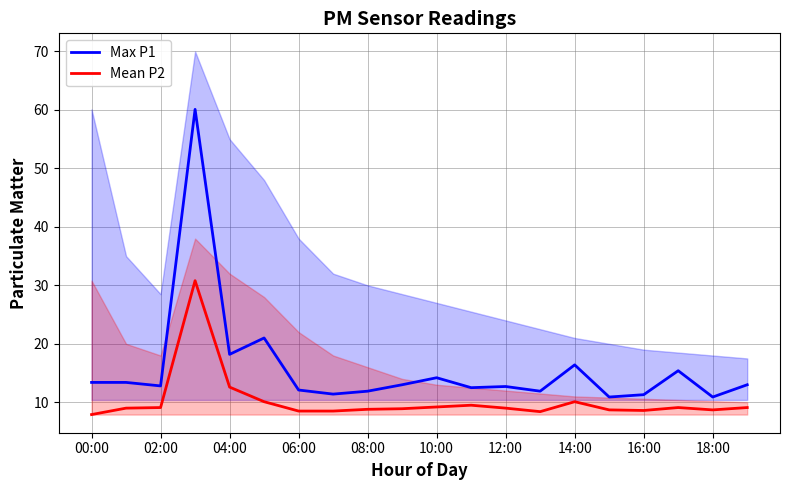

The value of Mean P2 at 02:00 is 9.1. True or false?

True